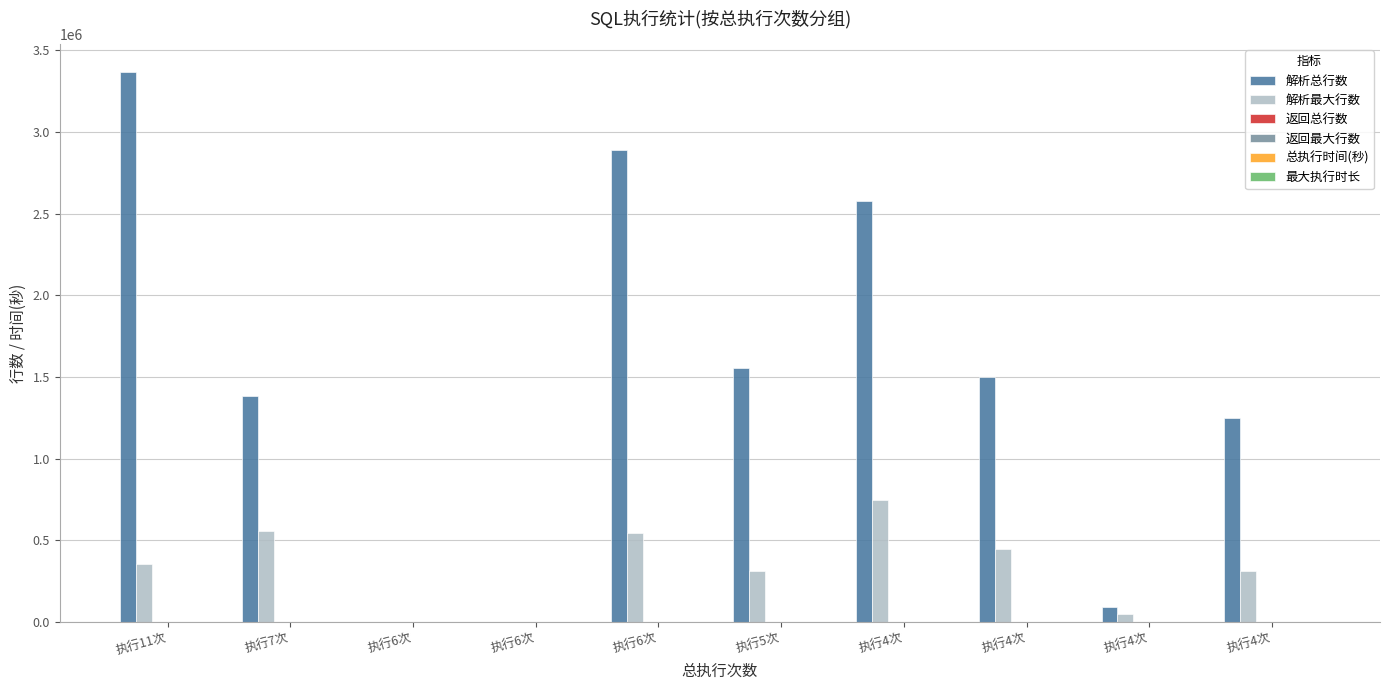

Count the number of categories in the chart.

10